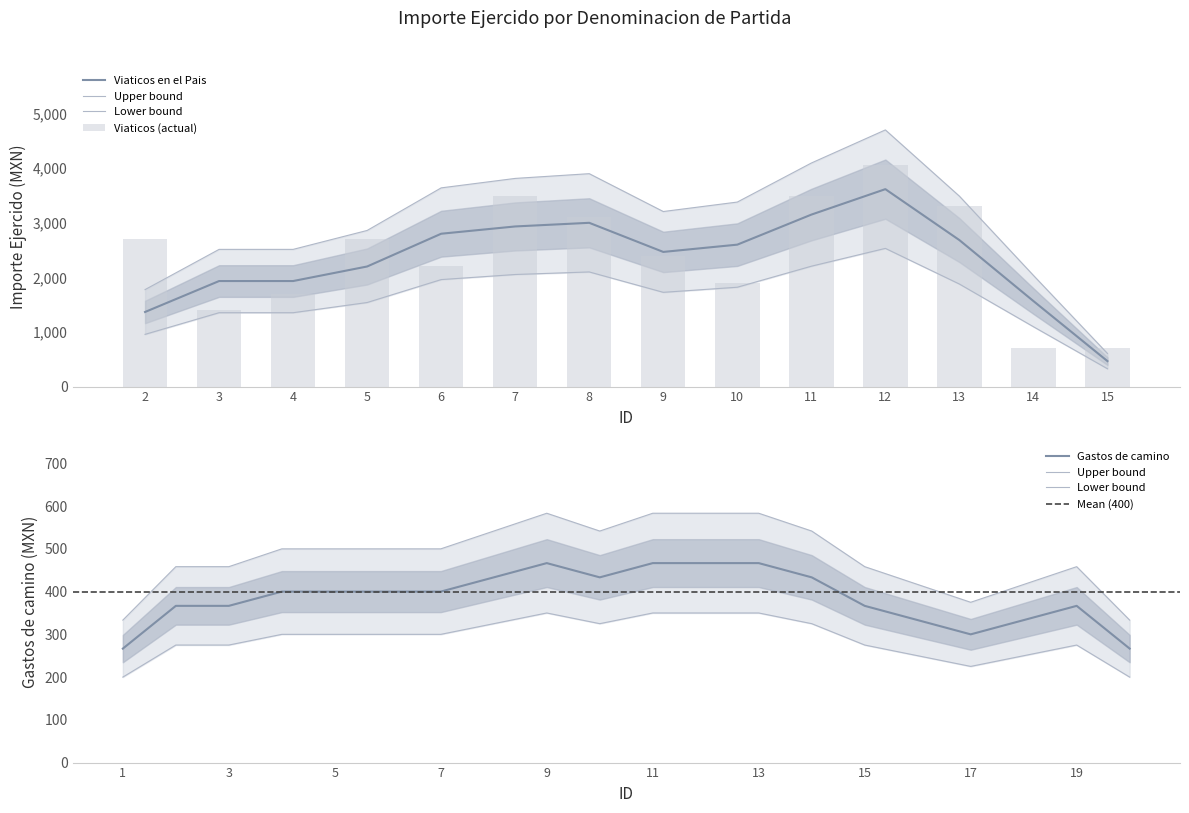

What is the difference between the values at 6 and 4?

500